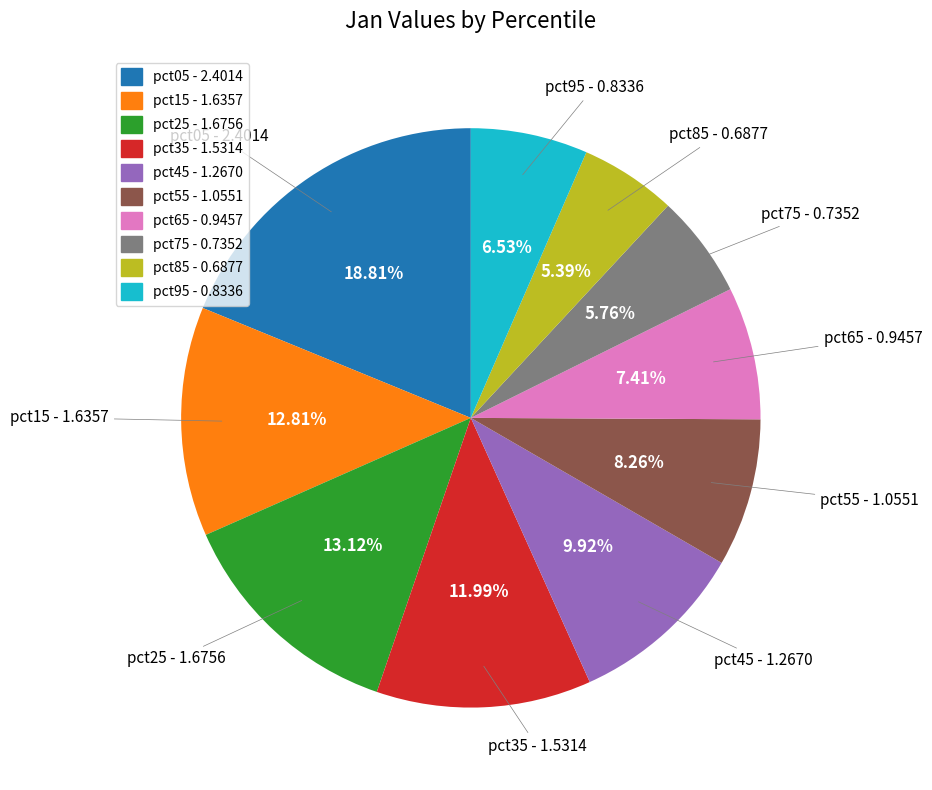

What is the largest slice in the pie chart?

pct05